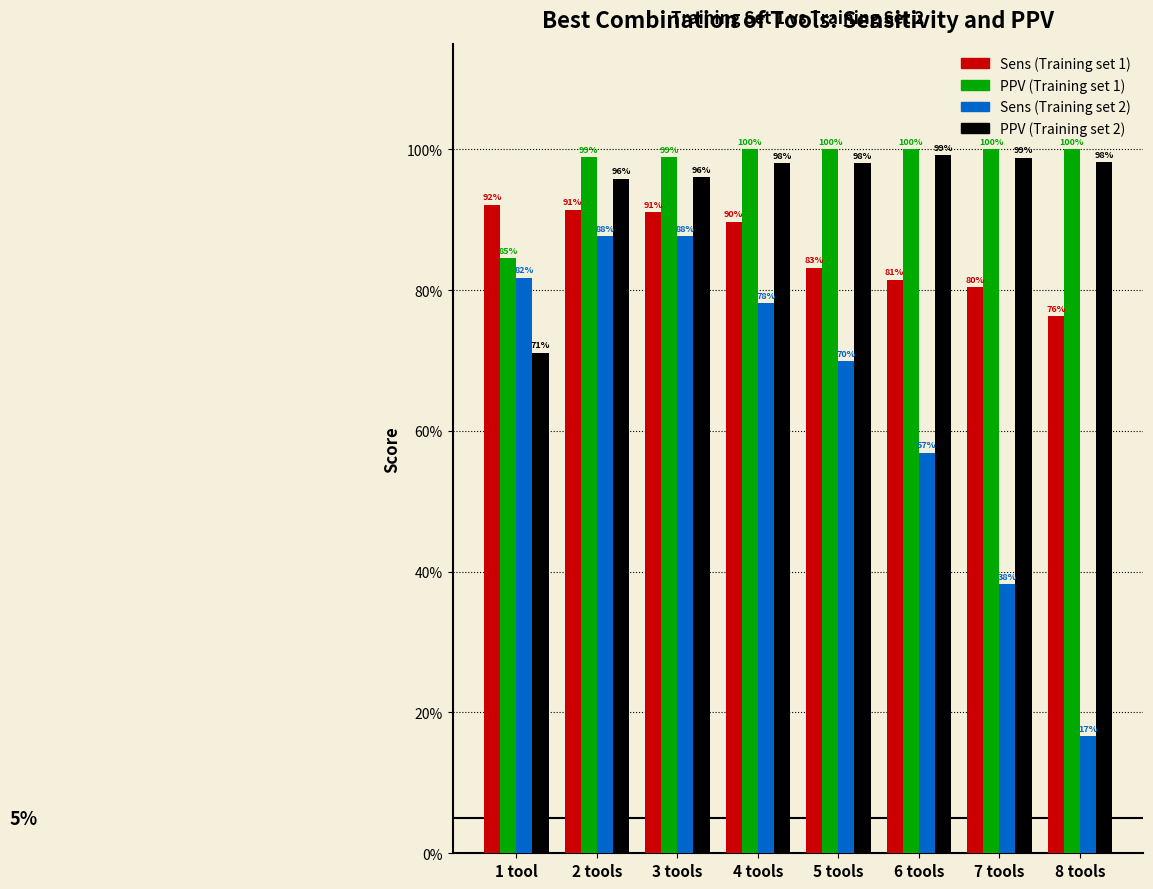

Are the bars horizontal?

No